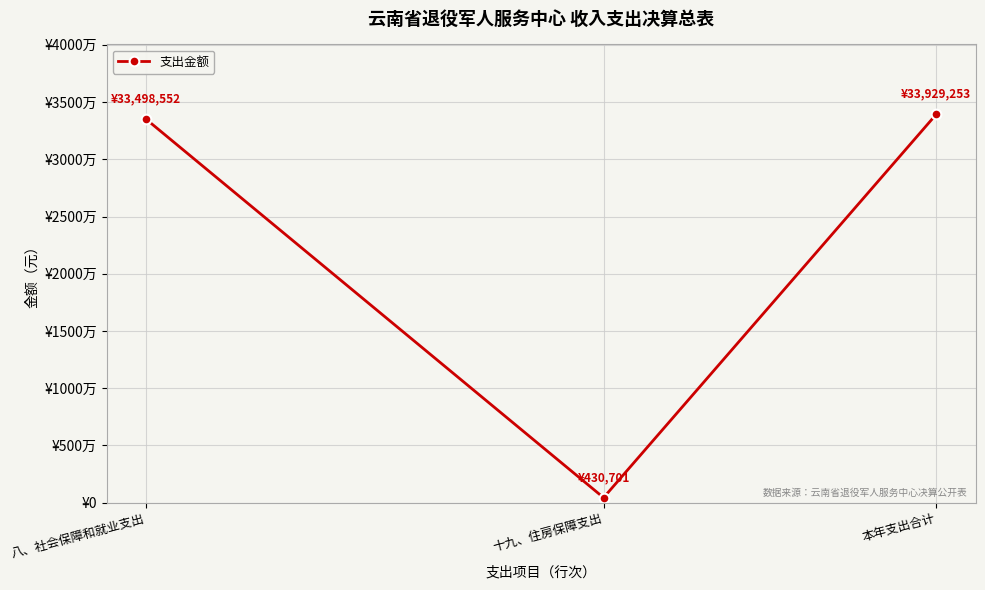

Between 十九、住房保障支出 and 八、社会保障和就业支出, which is larger?

八、社会保障和就业支出